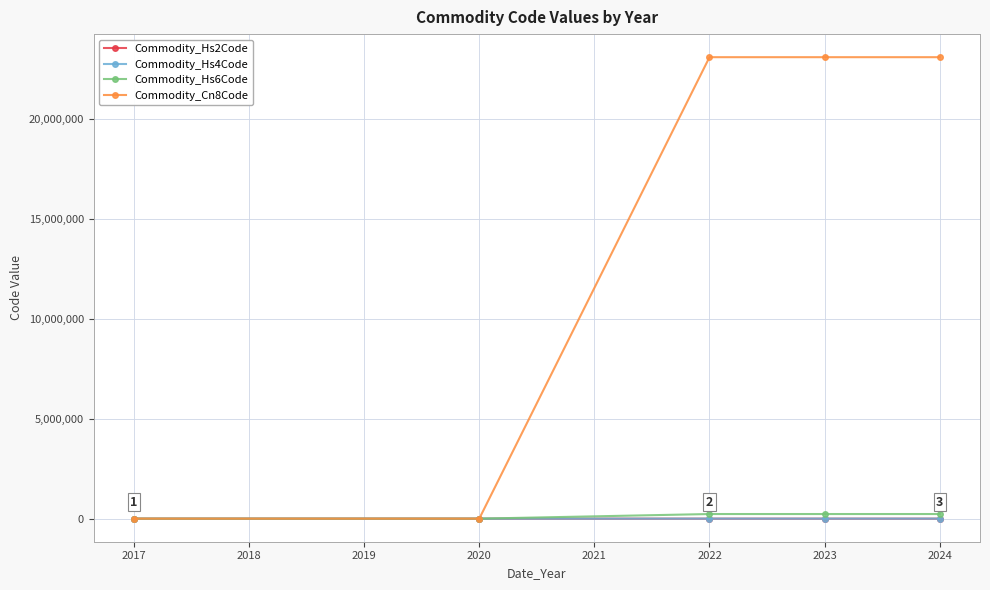

What are all the series names shown in the legend?

Commodity_Hs2Code, Commodity_Hs4Code, Commodity_Hs6Code, Commodity_Cn8Code